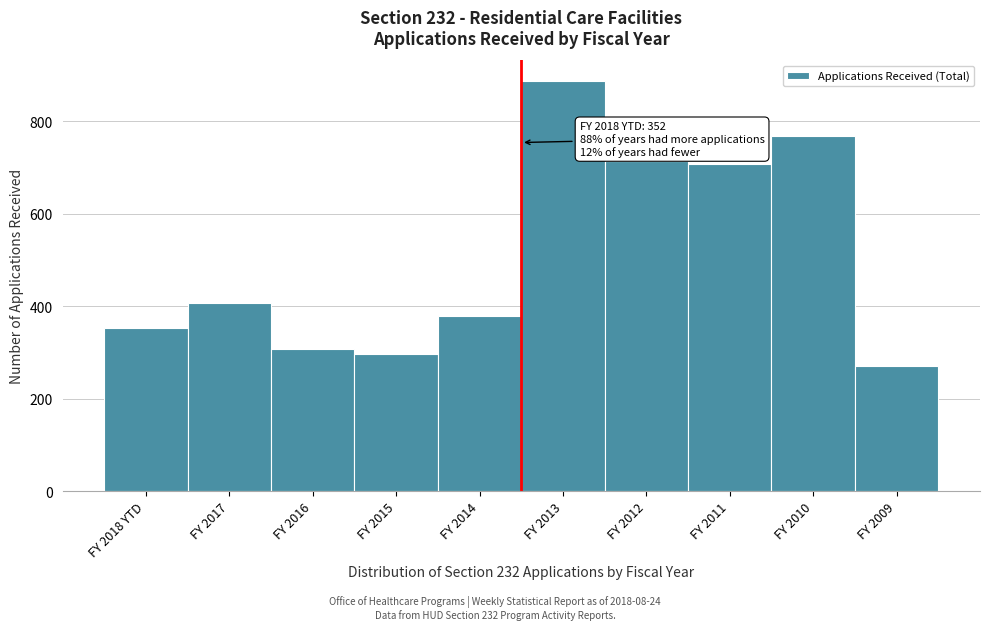

Reading left to right, extract all data points from this chart.

FY 2018 YTD=352	FY 2017=407	FY 2016=307	FY 2015=297	FY 2014=379	FY 2013=887	FY 2012=715	FY 2011=708	FY 2010=768	FY 2009=271